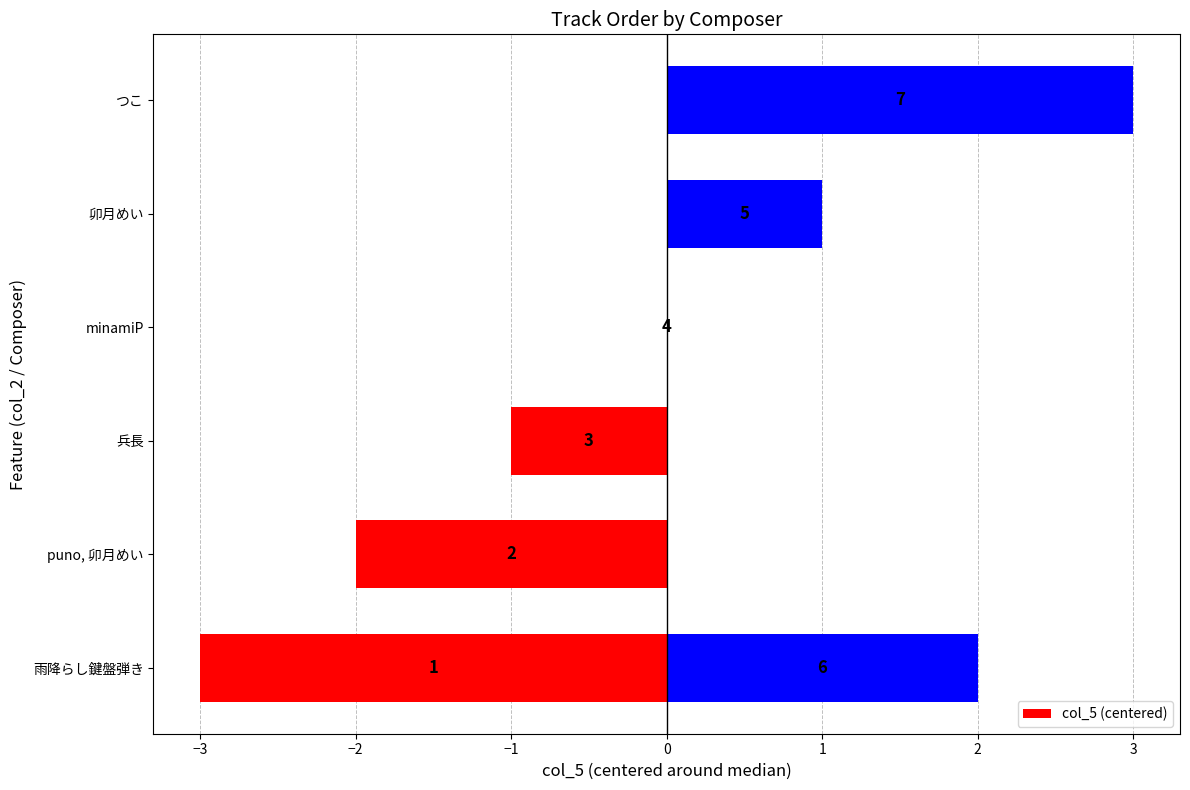

What is the difference between the values at 兵長 and 卯月めい?

2